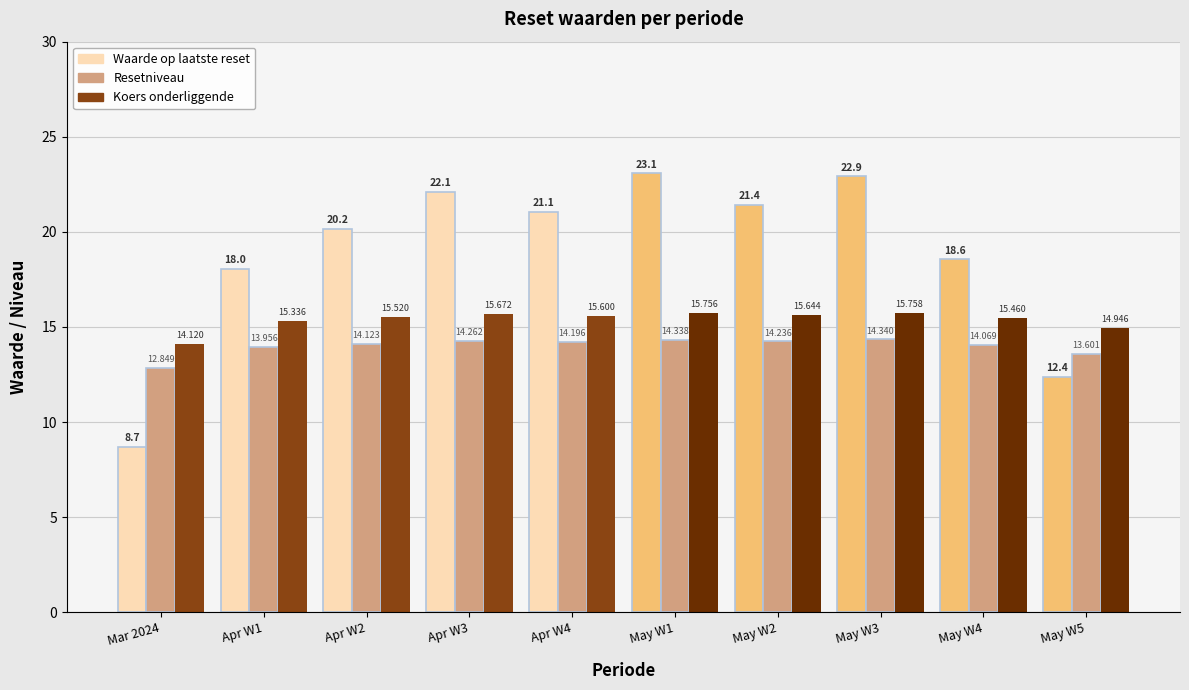

How many values in the Koers onderliggende series are below 15?

2